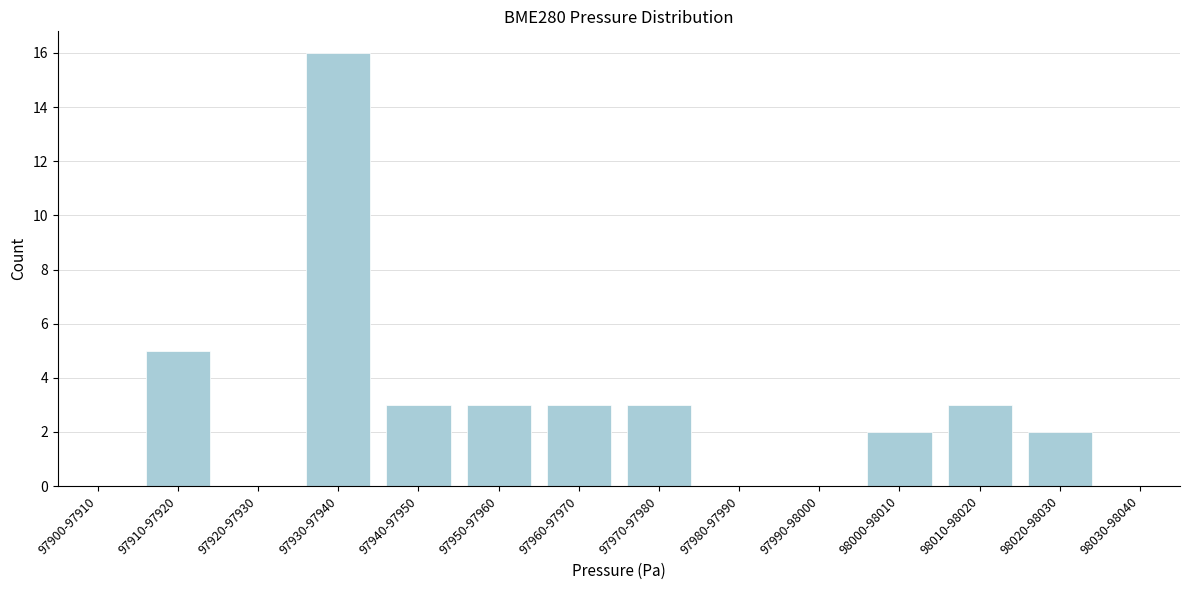

Reading left to right, transcribe all the data shown in this chart.

97900-97910=0	97910-97920=5	97920-97930=0	97930-97940=16	97940-97950=3	97950-97960=3	97960-97970=3	97970-97980=3	97980-97990=0	97990-98000=0	98000-98010=2	98010-98020=3	98020-98030=2	98030-98040=0